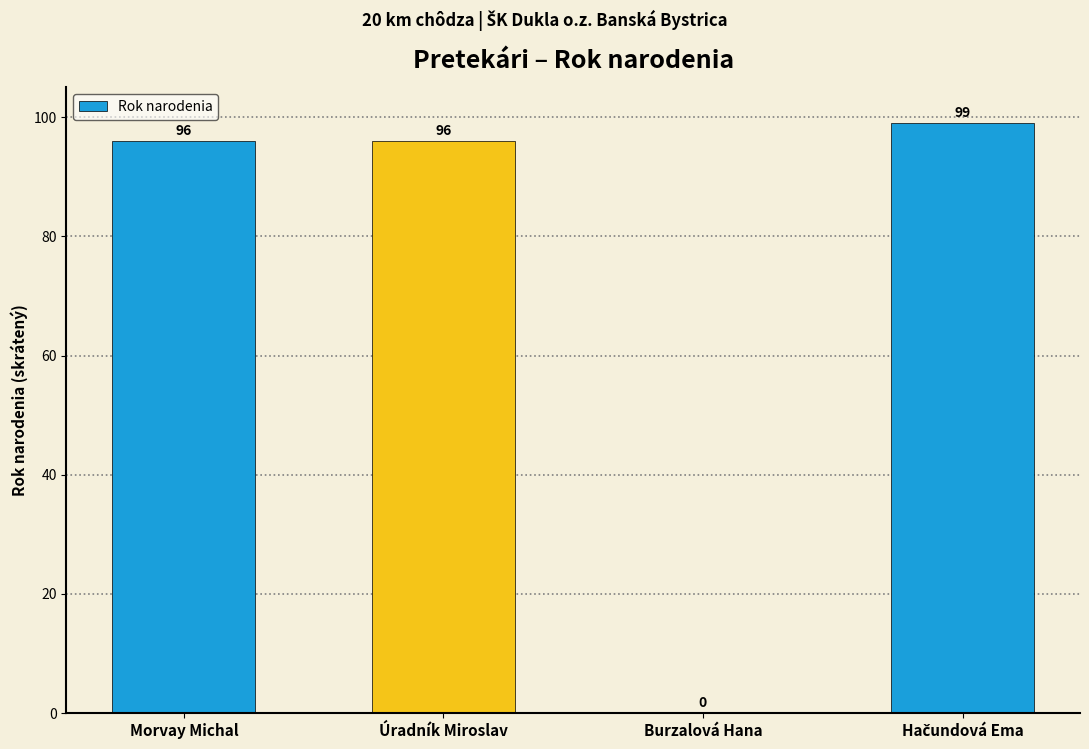

What is the maximum value shown in the chart?

99